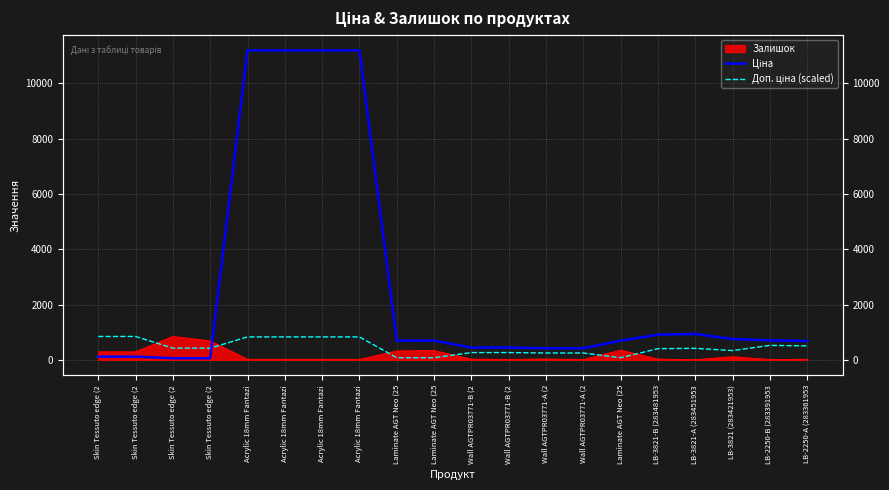

Where does the Ціна series first go above 693?

Acrylic 18mm Fantazi